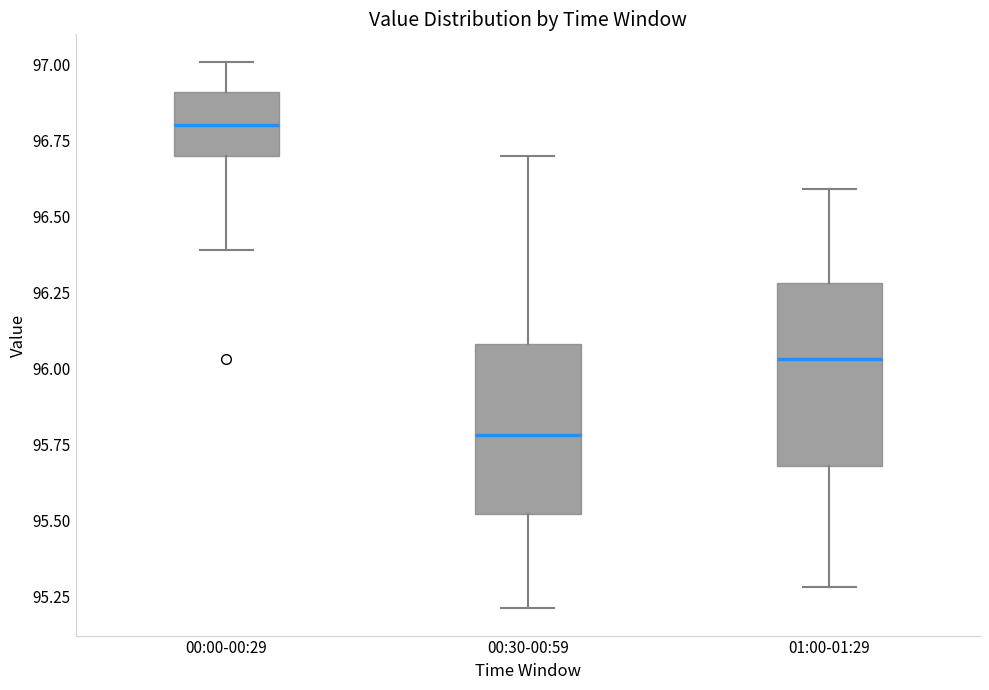

Which box's median line is the highest?

00:00-00:29